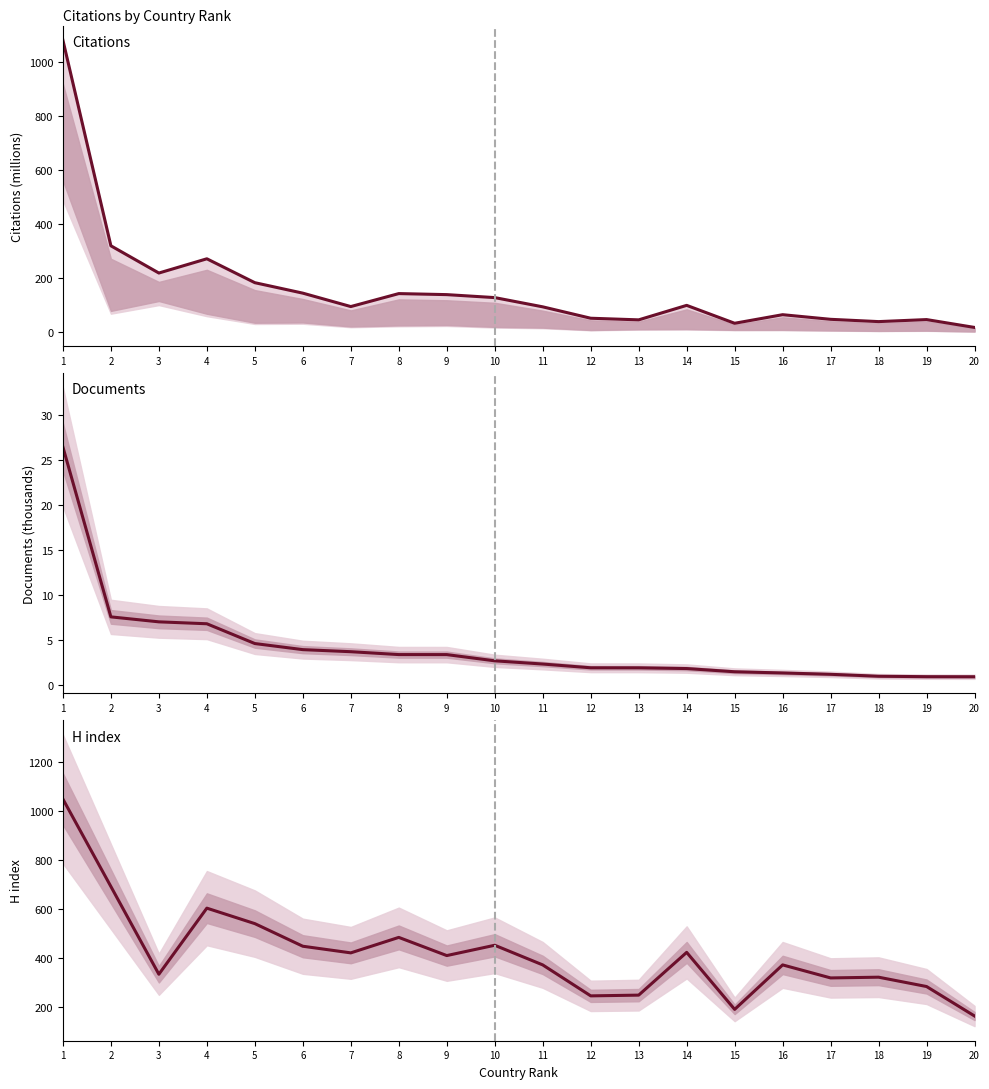

How many interior local valleys does the Citations series have?

5